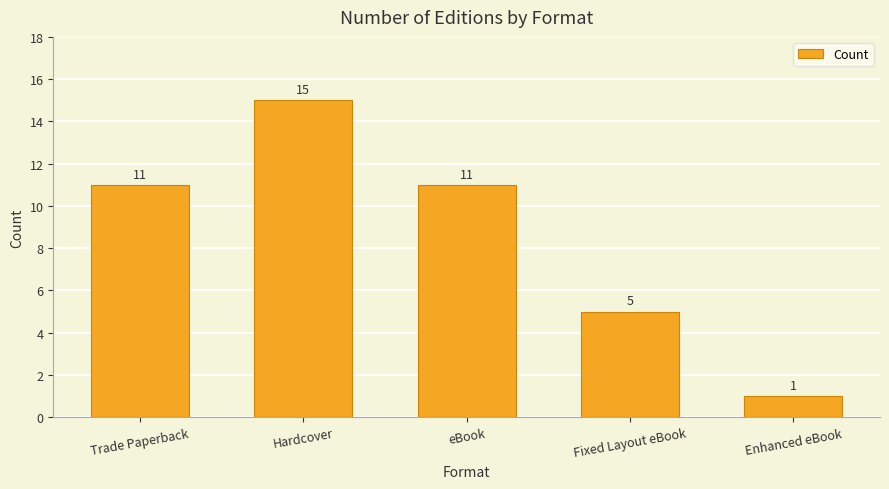

Are the bars grouped side by side (vs. stacked)?

No